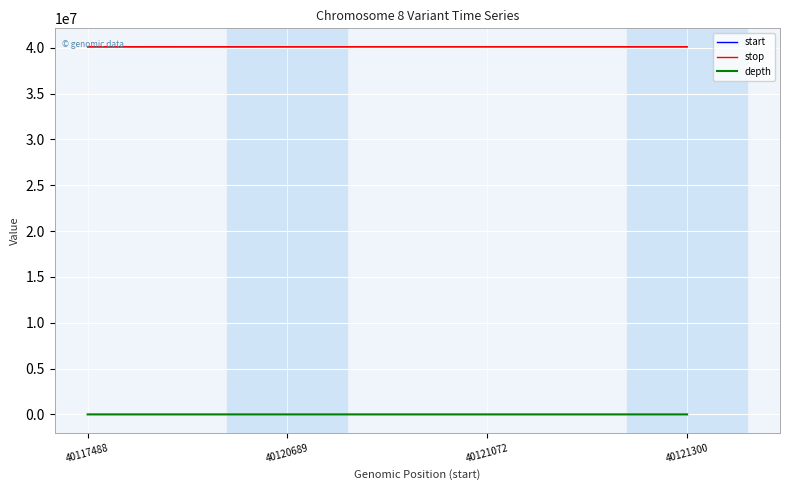

What is the lowest value of the stop series?

40117489